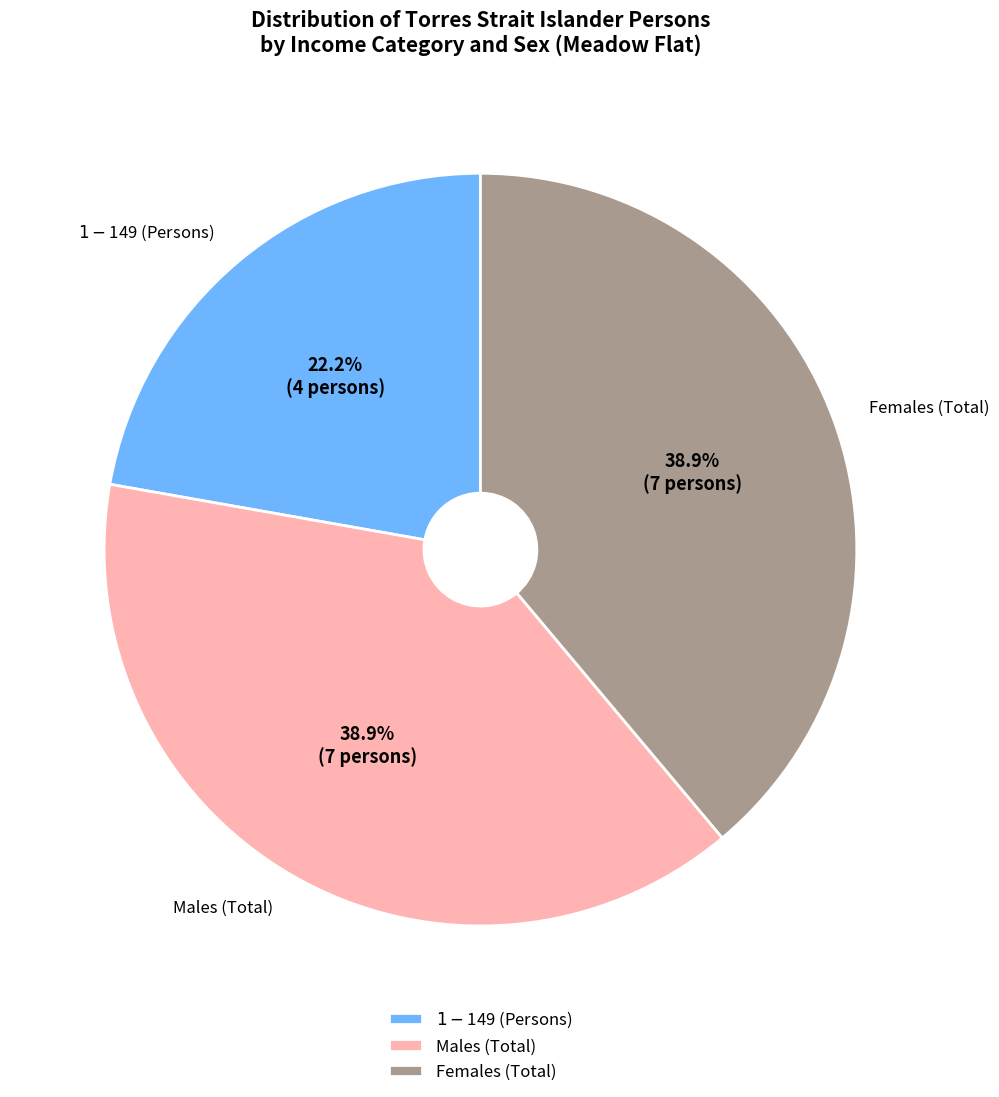

True or false: $1-$149 (Persons) accounts for 17% of the total.

False